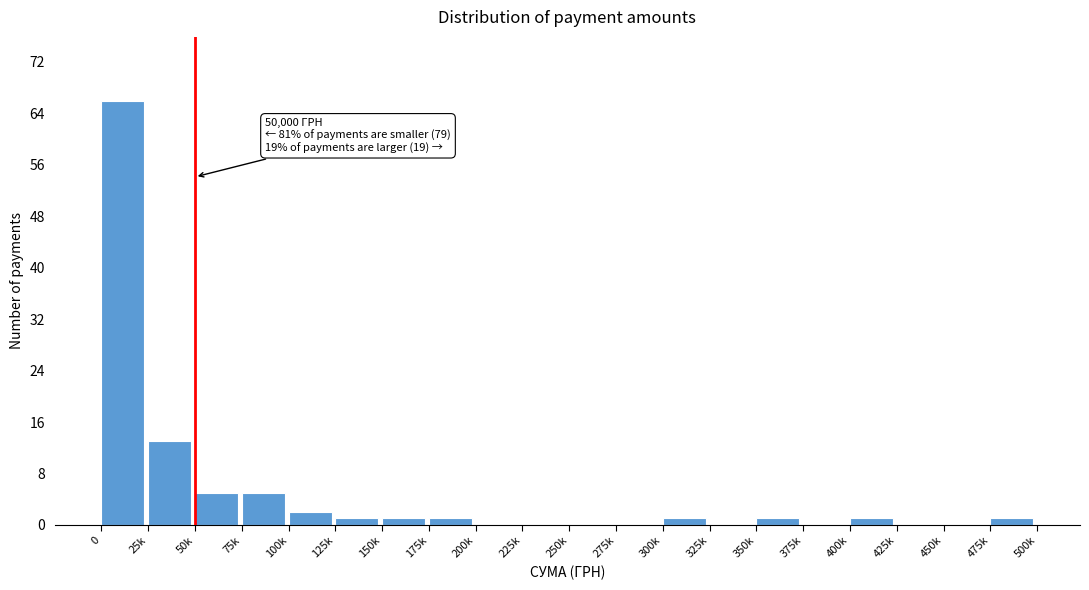

Reading left to right, list all the values displayed in this chart.

0=66	25k=13	50k=5	75k=5	100k=2	125k=1	150k=1	175k=1	200k=0	225k=0	250k=0	275k=0	300k=1	325k=0	350k=1	375k=0	400k=1	425k=0	450k=0	475k=1